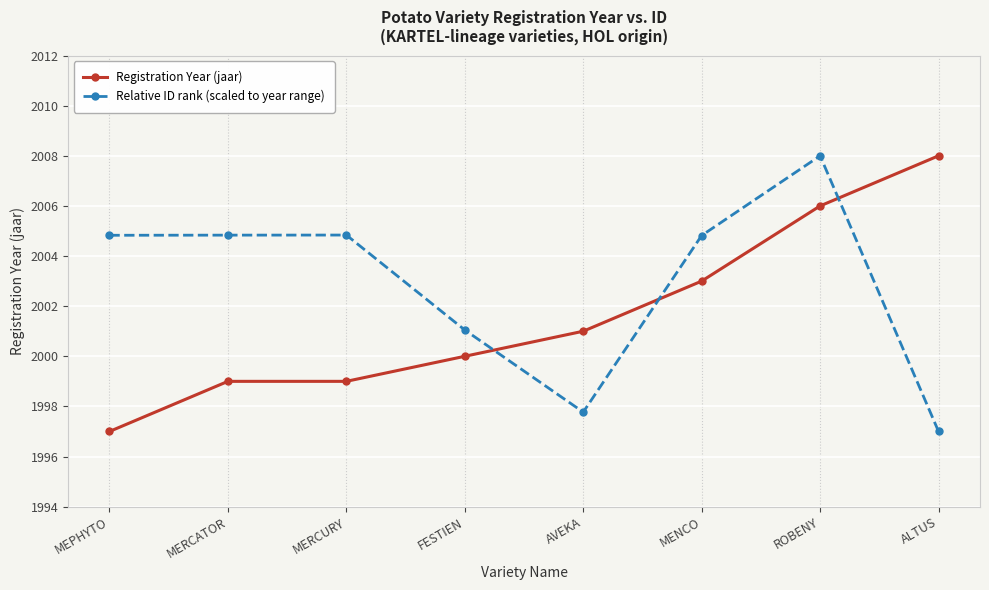

How many data points does each series have?

8